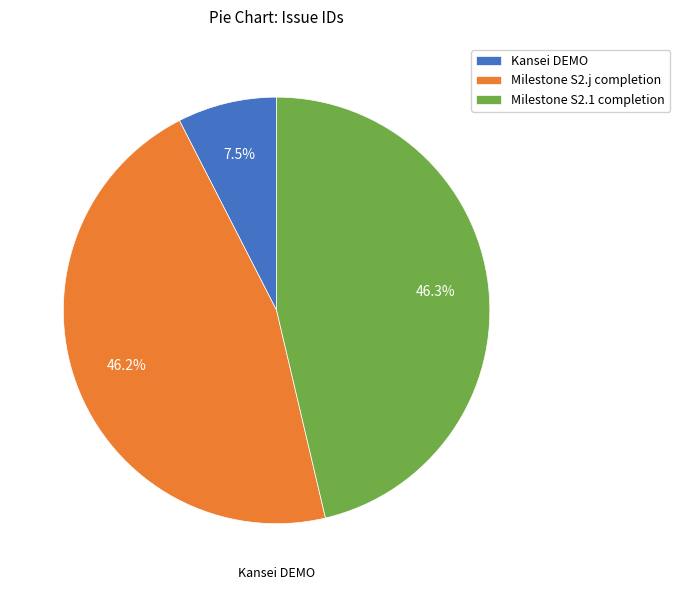

What is the smallest slice in the pie chart?

Kansei DEMO